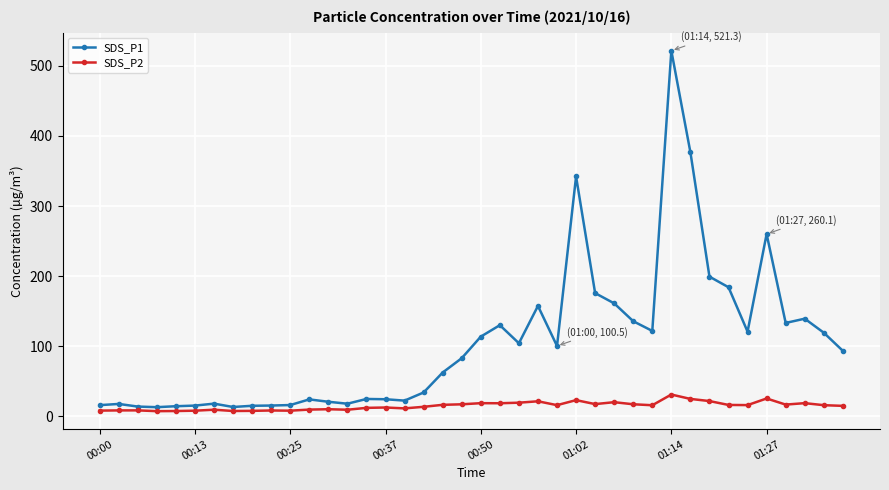

How many lines are shown in the chart?

2